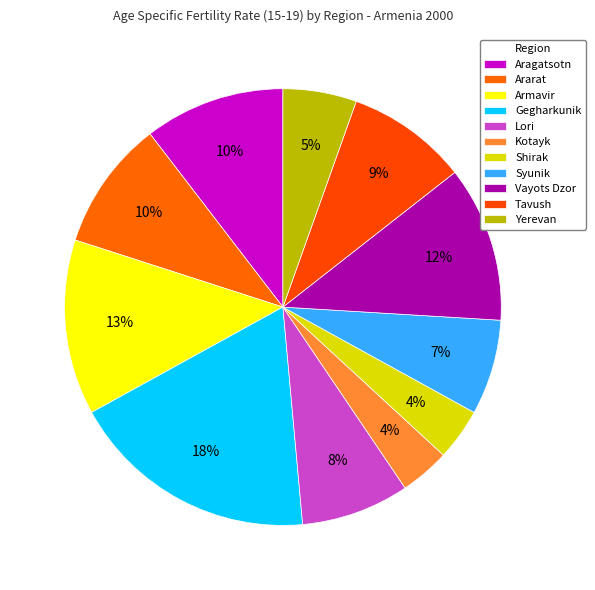

Does Gegharkunik account for over 50% of the chart?

No